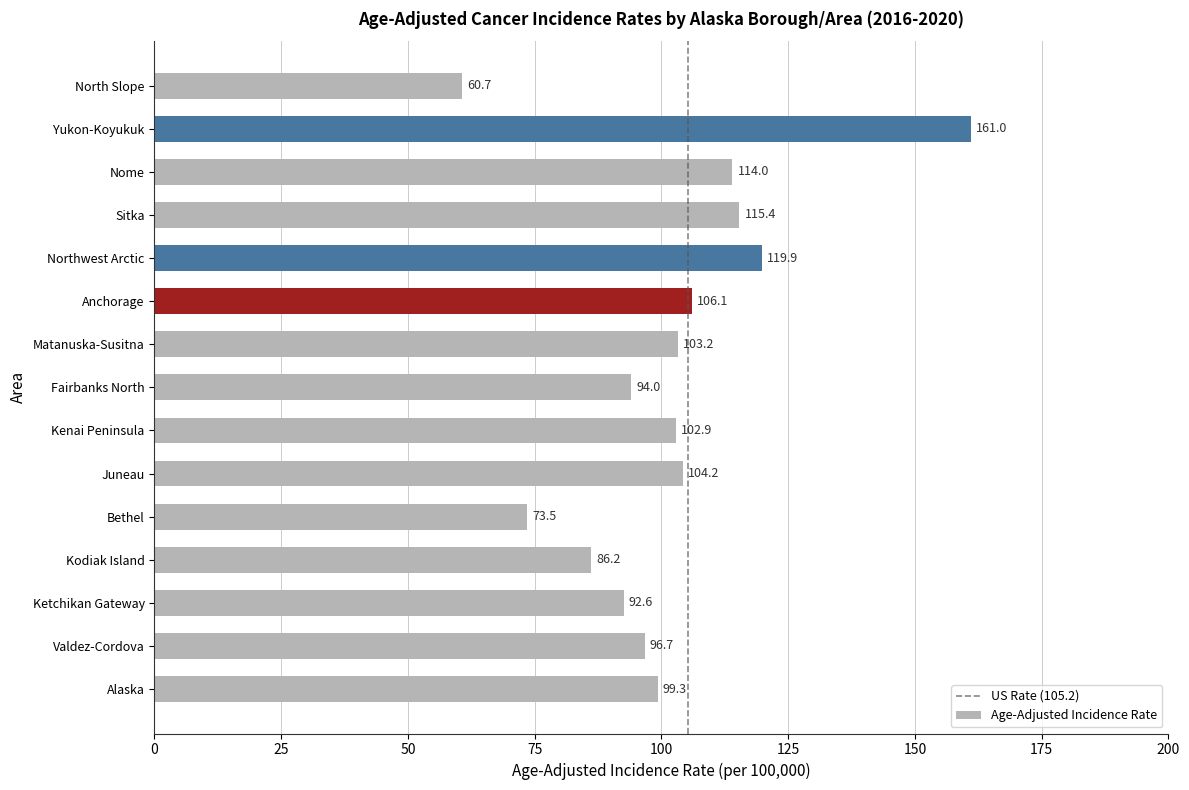

How many data points are less than 102?

7